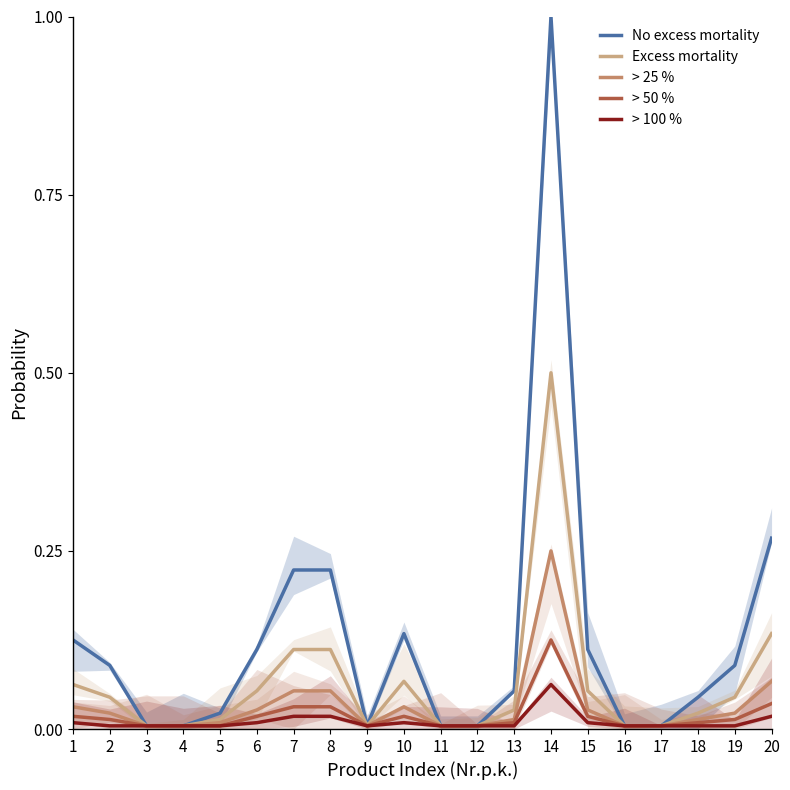

Does the chart display data point markers on the line(s)?

No